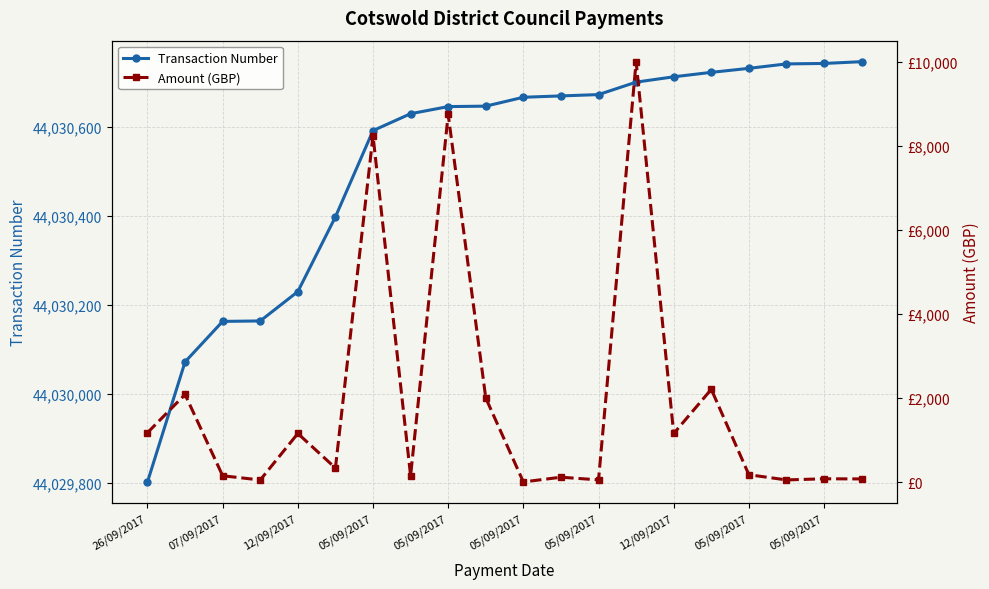

List the series in order of their overall mean, lowest first.

Amount (GBP), Transaction Number